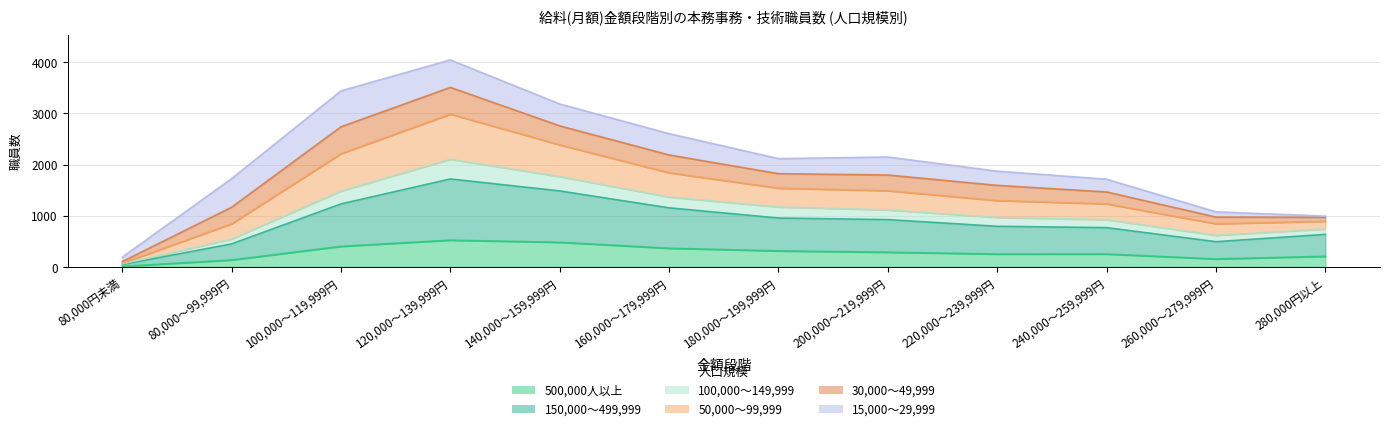

Does the chart have visible grid lines?

Yes